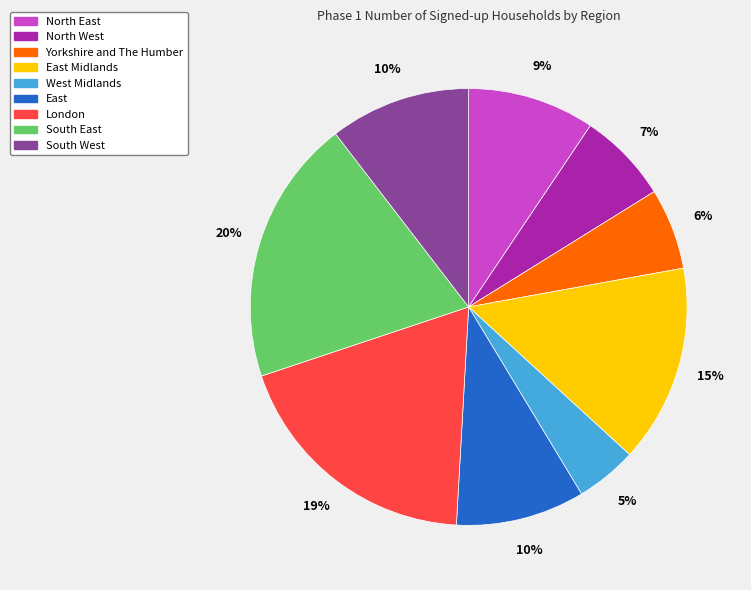

Does any single category account for the majority?

No